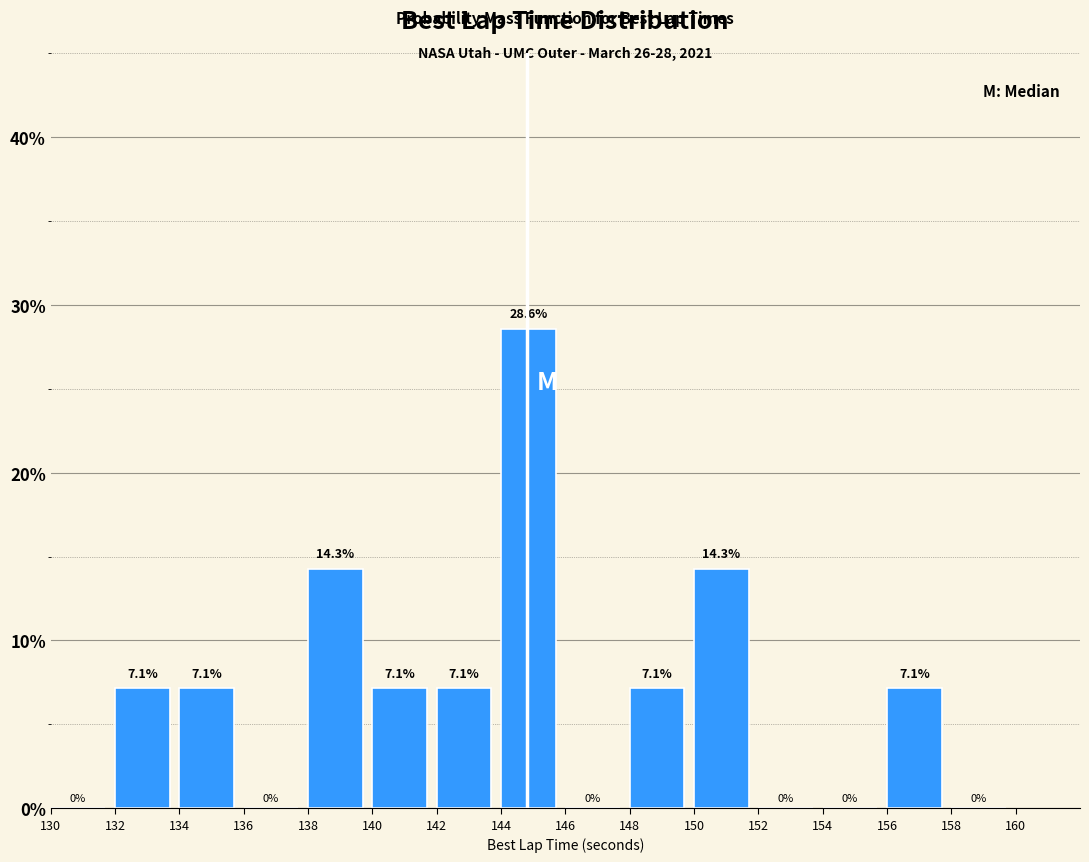

What is the height of the bar covering 150 to 152 on the x-axis?

14.3